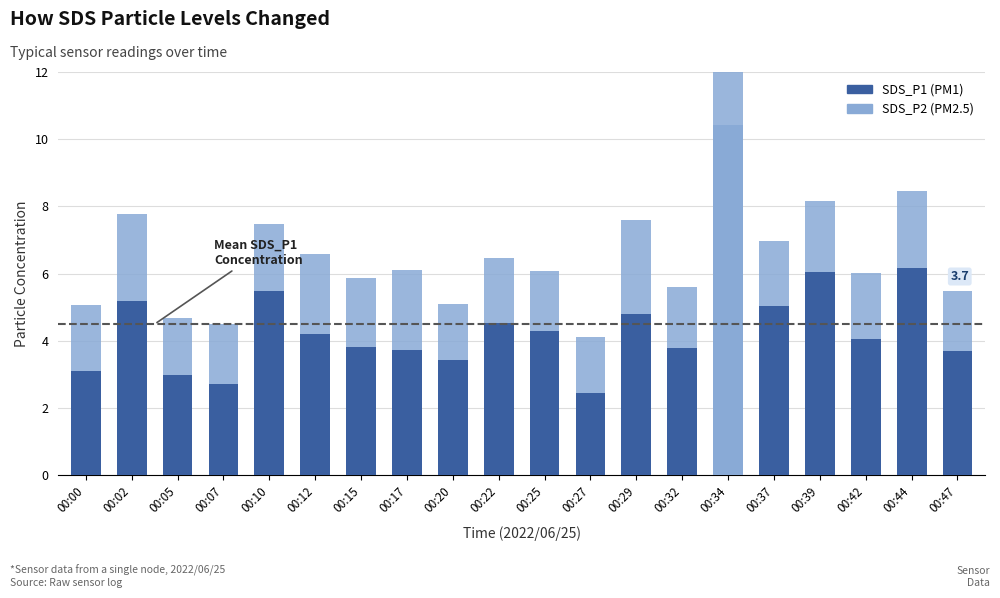

Reading right to left, transcribe all the data shown in this chart.

SDS_P1: 00:47=3.7	00:44=6.2	00:42=4.0	00:39=6.0	00:37=5.0	00:34=10.4	00:32=3.8	00:29=4.8	00:27=2.5	00:25=4.3	00:22=4.5	00:20=3.4	00:17=3.7	00:15=3.8	00:12=4.2	00:10=5.5	00:07=2.7	00:05=3.0	00:02=5.2	00:00=3.1
SDS_P2: 00:47=1.8	00:44=2.3	00:42=2.0	00:39=2.1	00:37=1.9	00:34=2.1	00:32=1.8	00:29=2.8	00:27=1.6	00:25=1.8	00:22=1.9	00:20=1.7	00:17=2.4	00:15=2.1	00:12=2.4	00:10=2.0	00:07=1.8	00:05=1.7	00:02=2.6	00:00=2.0